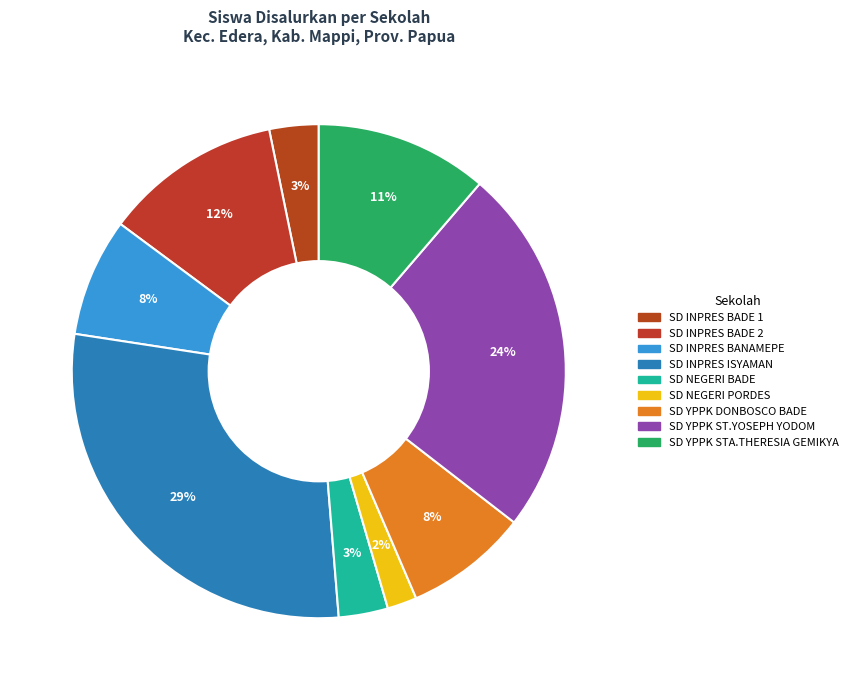

How many slices are in this pie chart?

9